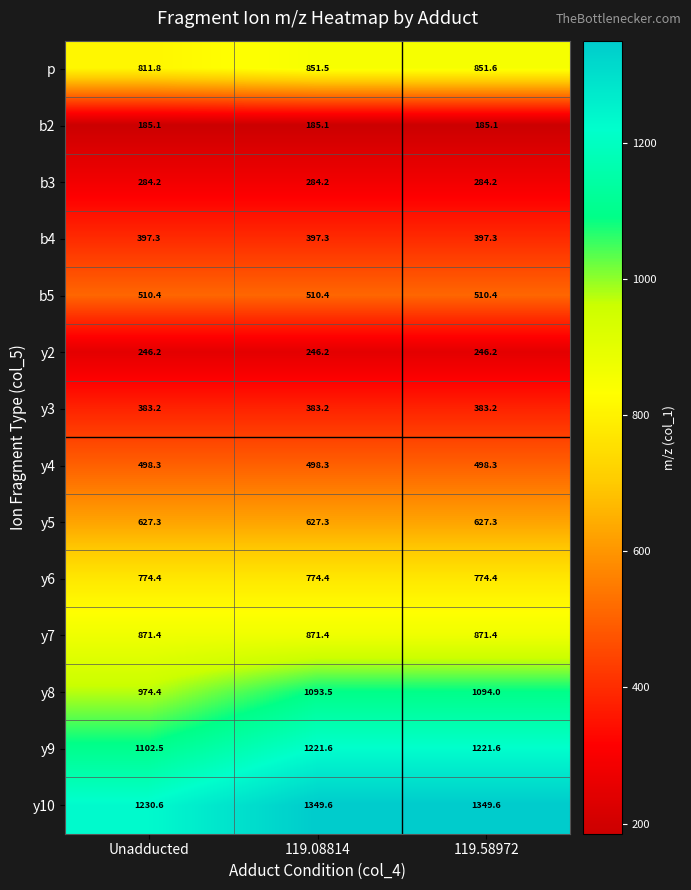

What is the sum of all y3 values?

1149.6